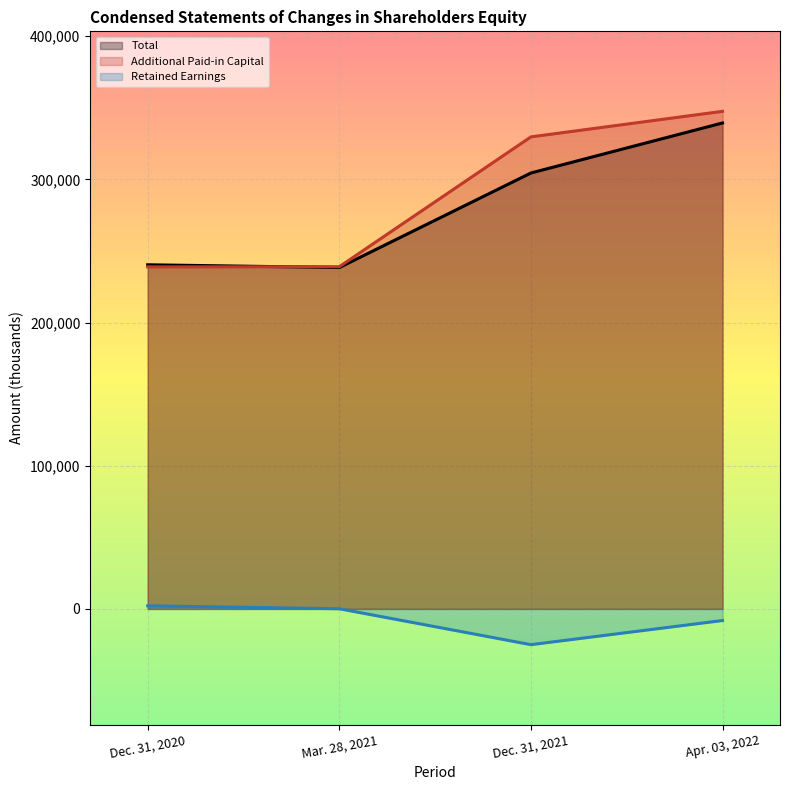

What are all the series names shown in the legend?

Total, Additional Paid-in Capital, Retained Earnings